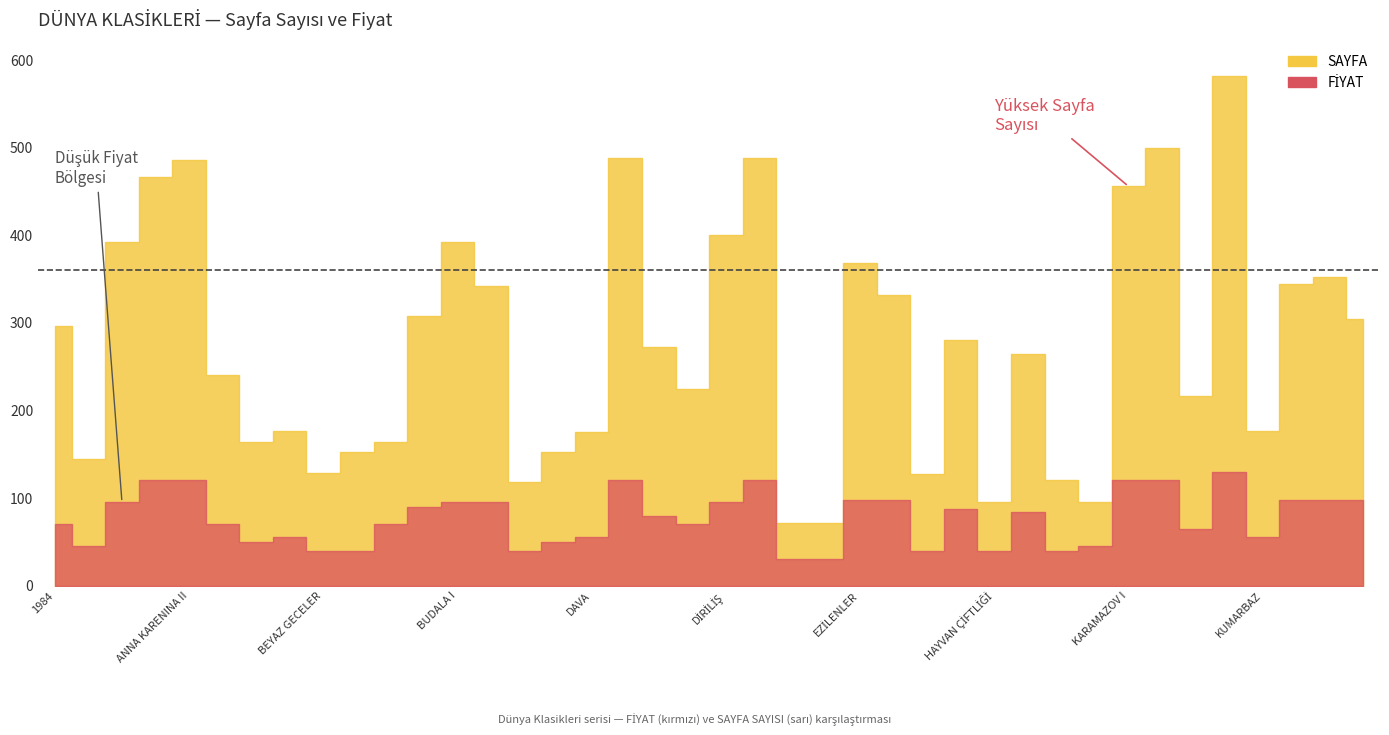

What is the approximate value of SAYFA at FAUST, to the nearest 10?

330